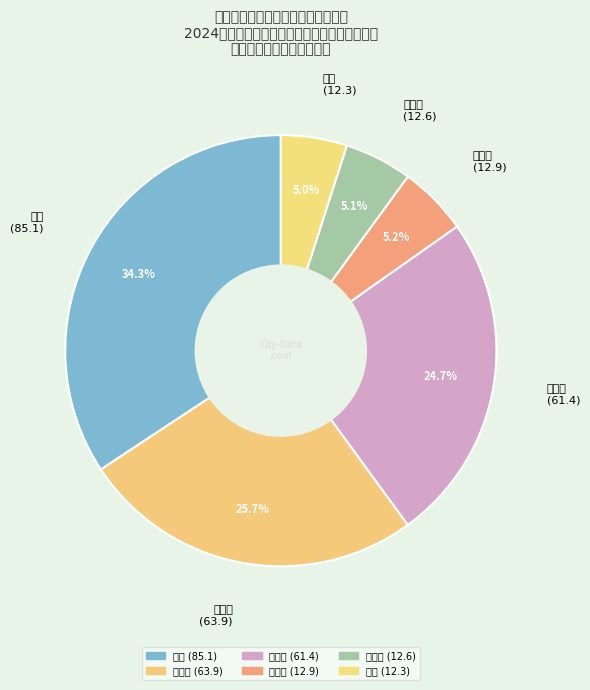

Approximately how many times larger is the value at 刘泽华 compared to 武鑫?

0.8